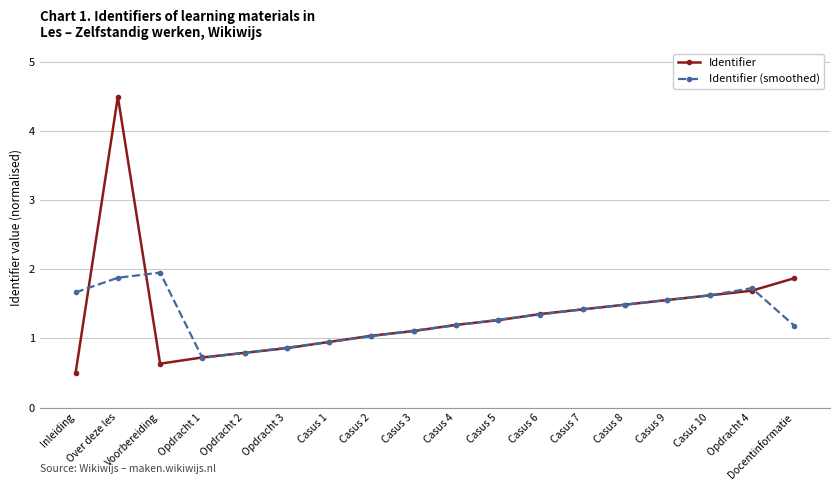

In Identifier, how many points are higher than both neighbors (excluding endpoints)?

1